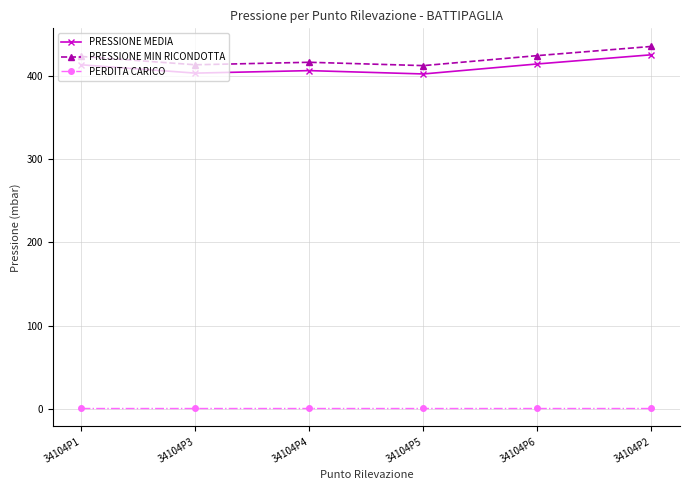

The PRESSIONE MEDIA series shows 406 at 34104P4. True or false?

True